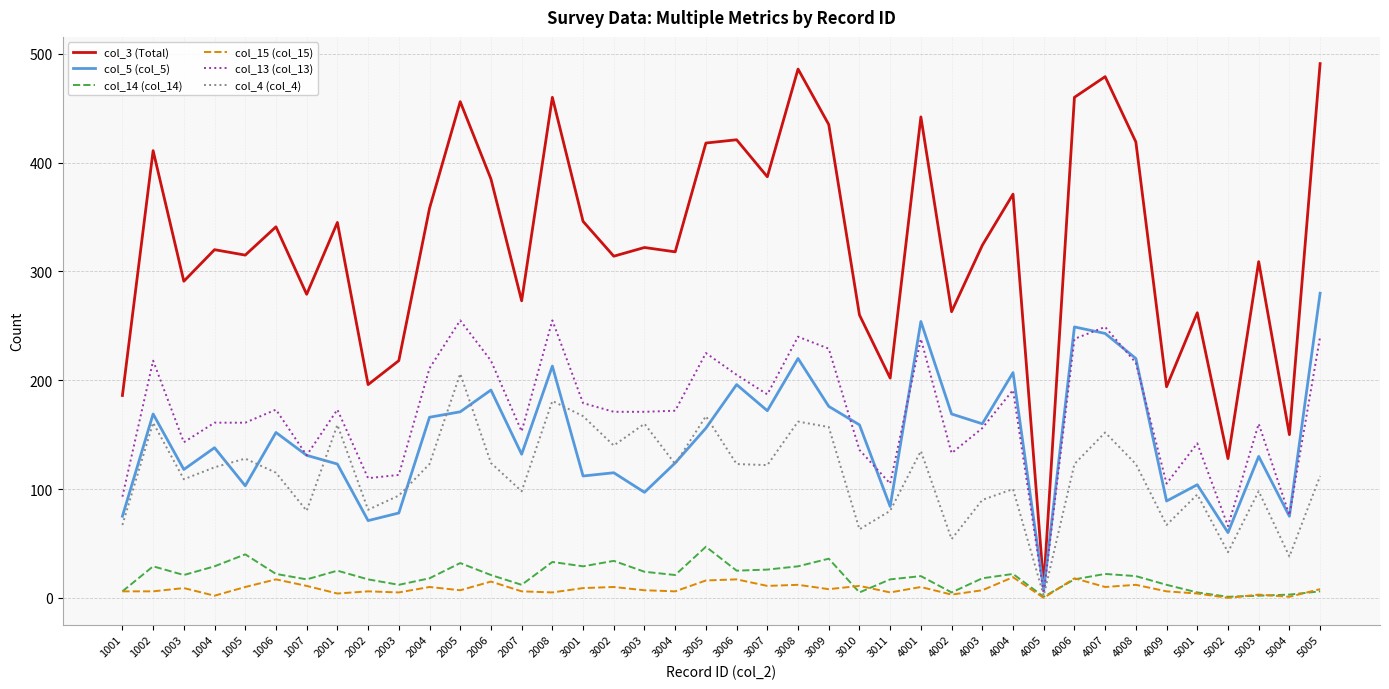

Which series has the widest spread of values?

col_3 (Total)